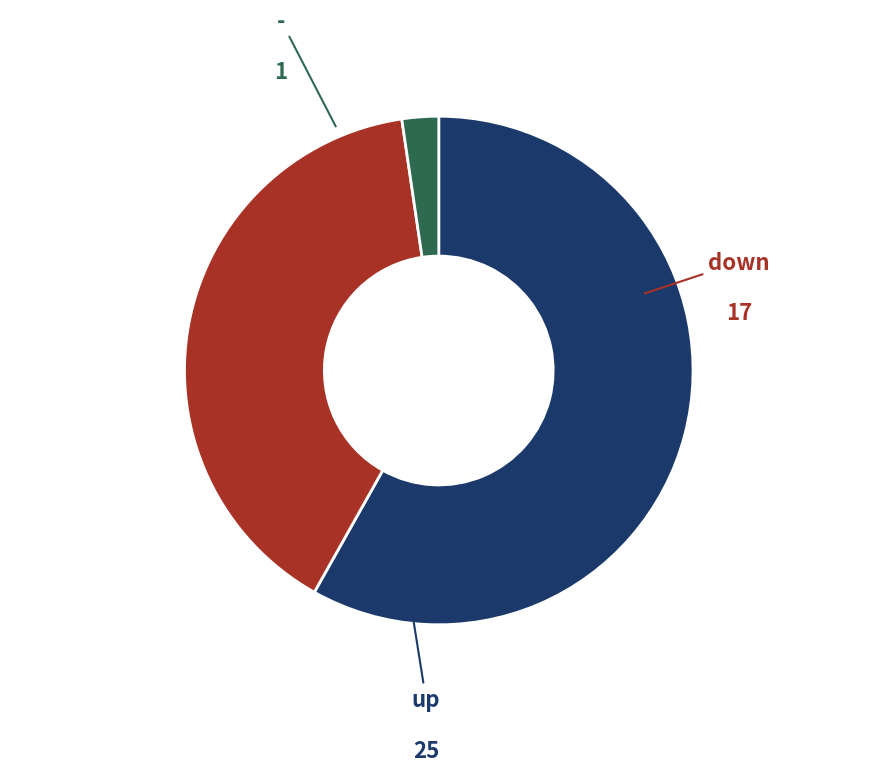

How many slices are in this pie chart?

3